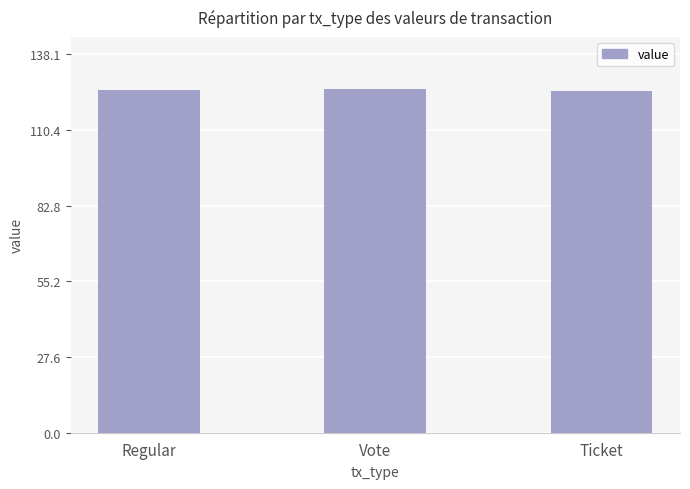

What is the difference between the values at Regular and Ticket?

0.5